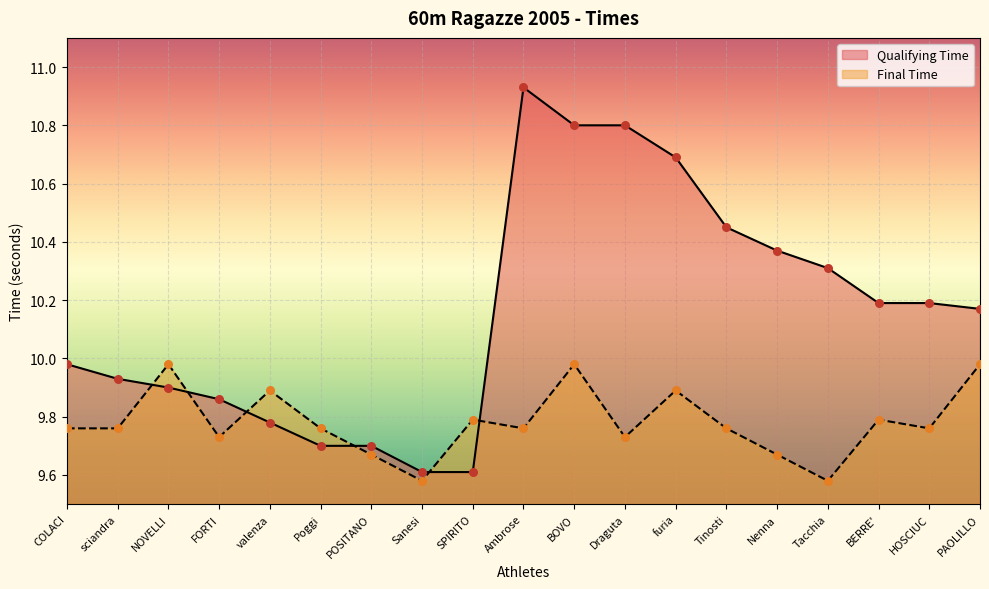

Is the value of Final Time at BOVO greater than the value of Qualifying Time at Tacchia?

No